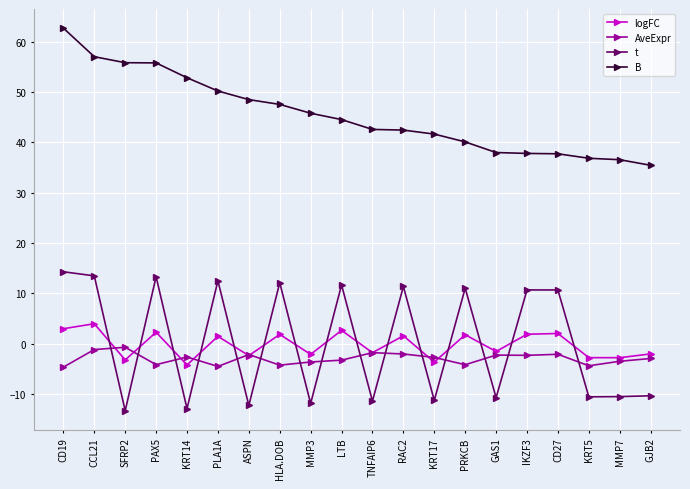

How many series are shown in this chart?

4